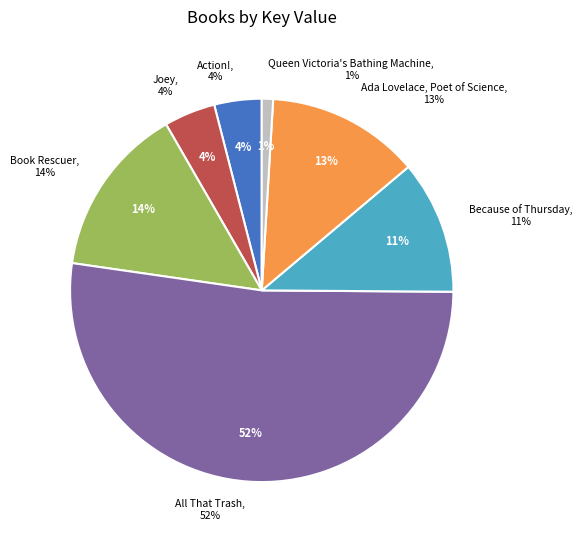

To the nearest percent, what is the combined percentage of Action! and All That Trash?

56%